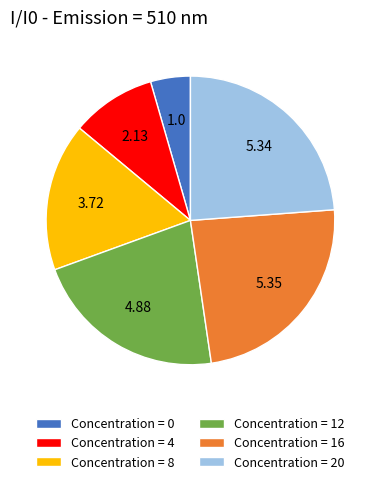

Does Concentration = 0 represent more than half of the total?

No